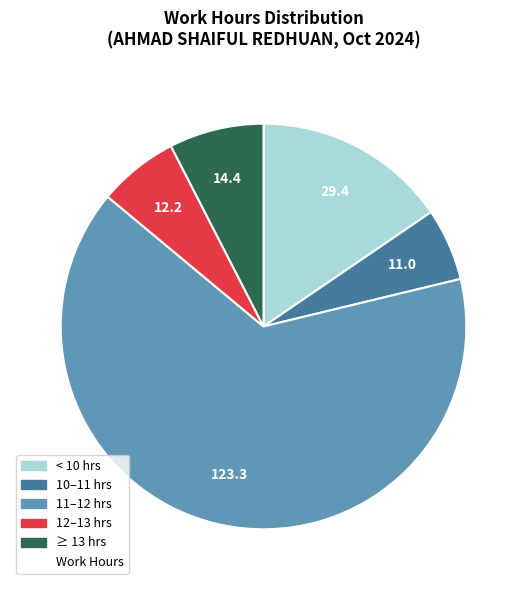

Does any single category account for the majority?

Yes